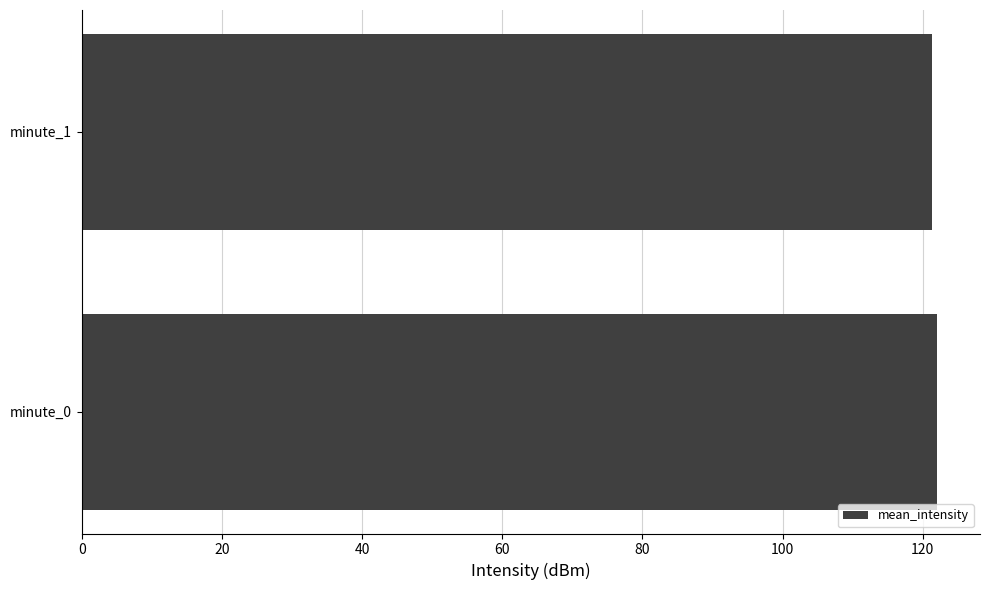

What is the sum of all values?

243.4